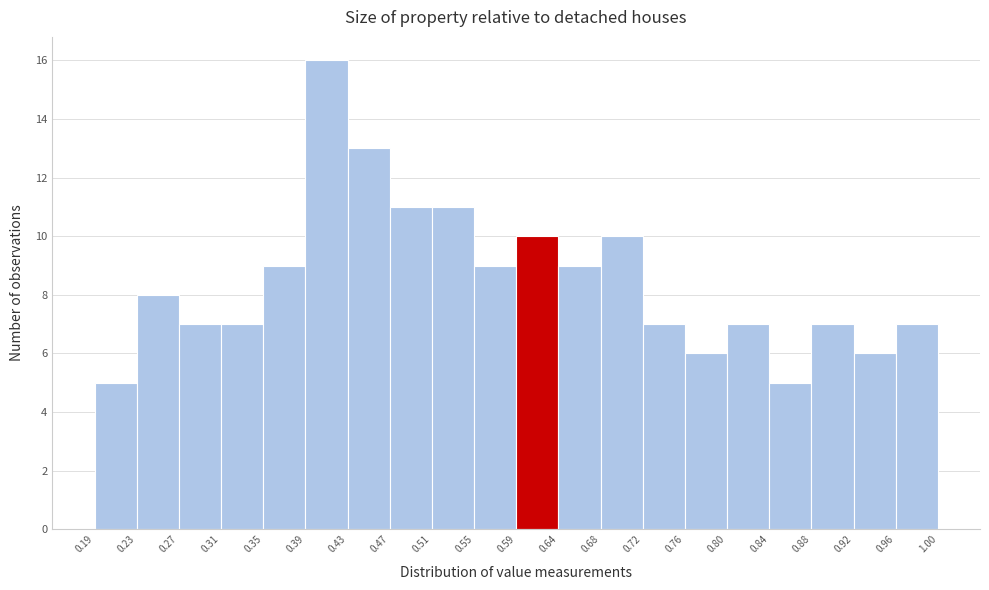

What is the height of the bar covering 0.43 to 0.47 on the x-axis? The values are not printed on the chart, so give them approximately, as read against the axis.

13